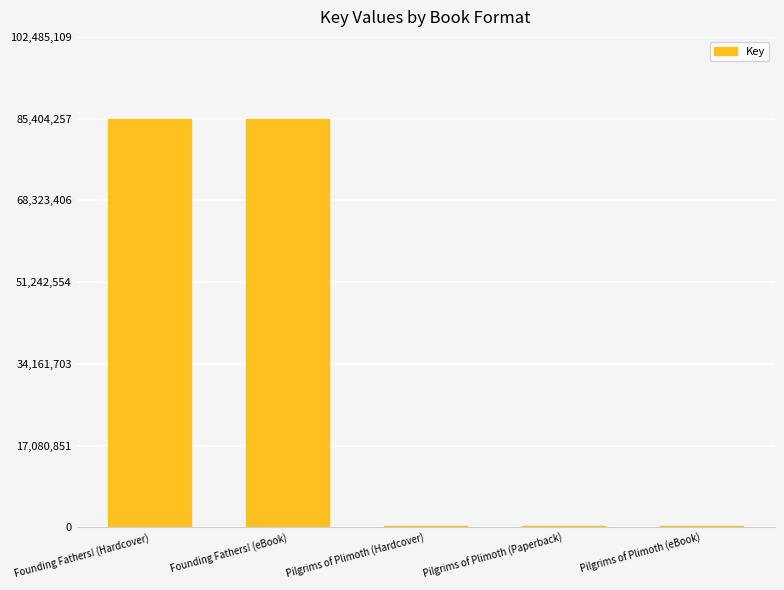

What value does the data have at Pilgrims of Plimoth (Paperback), to the nearest 100?

331500